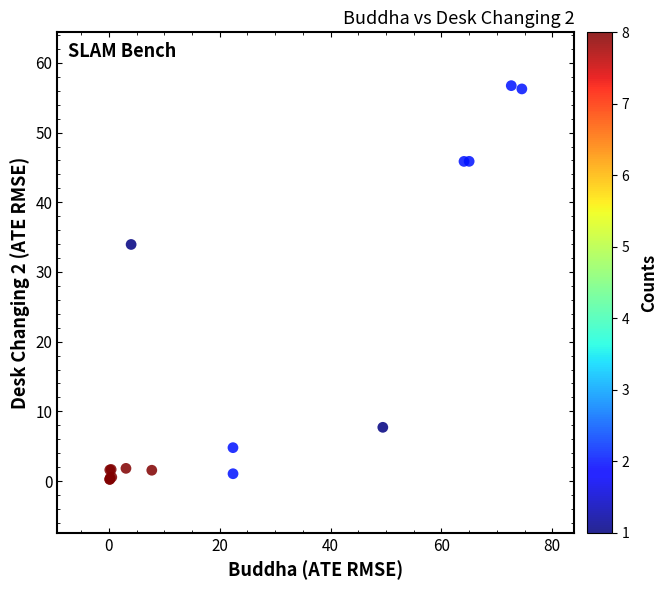

What Y value in the scatter plot is closest to 28?

34.0